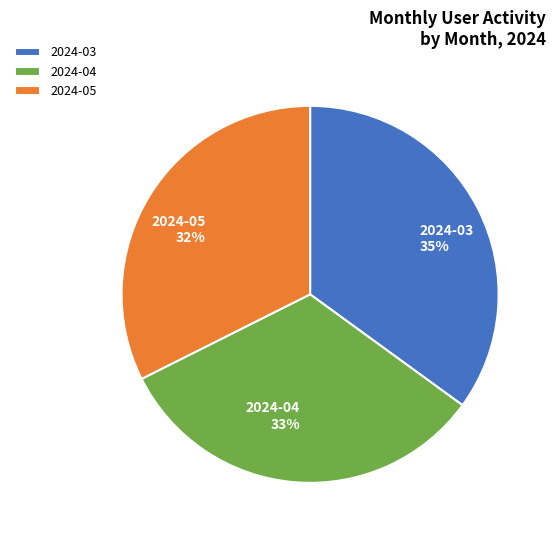

To the nearest percent, what is the average slice percentage?

33%